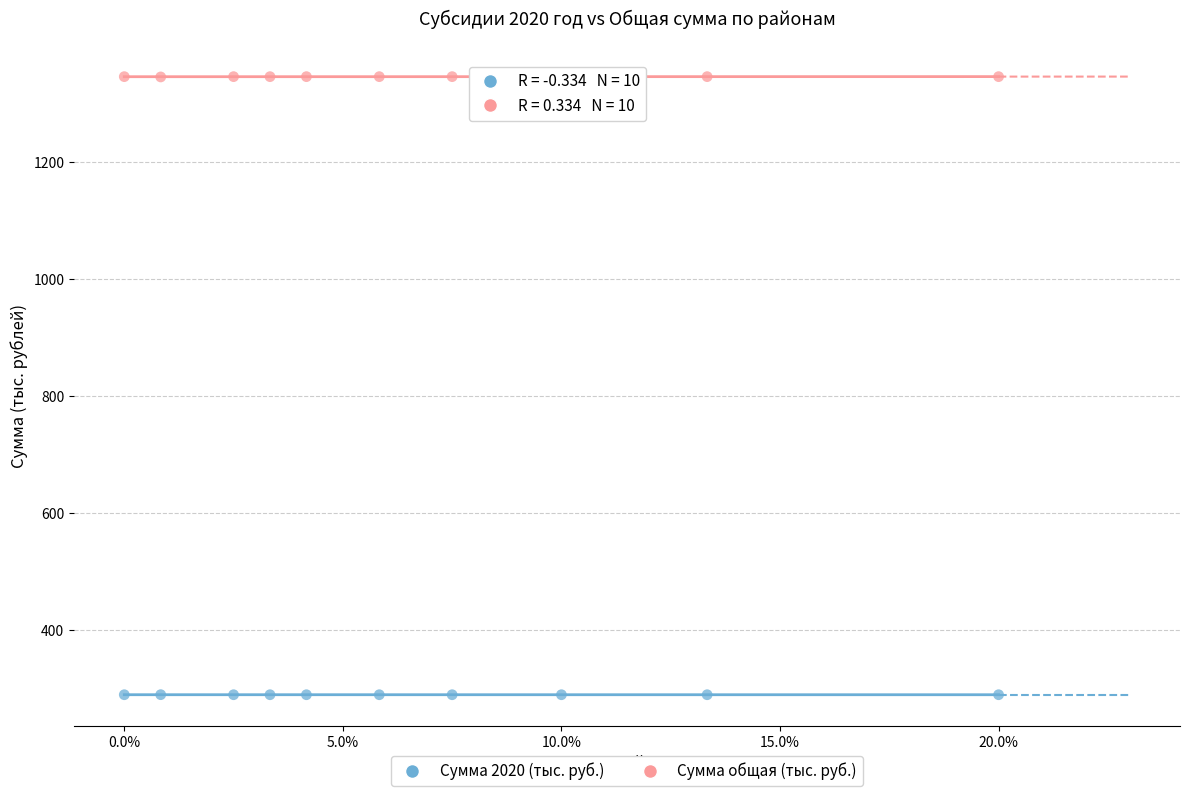

Across all data points, what is the range of Y values (max minus min)?

1057.1